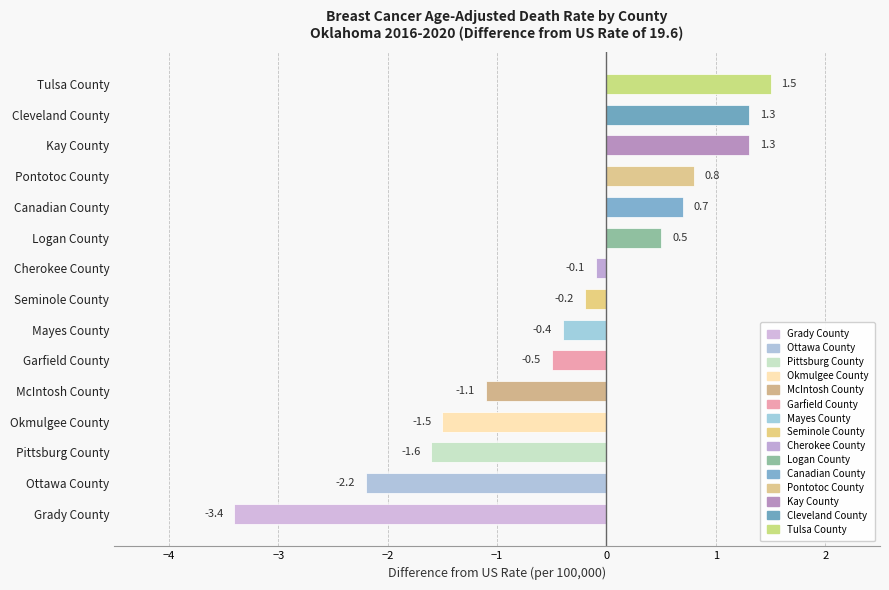

How many values are below zero?

9